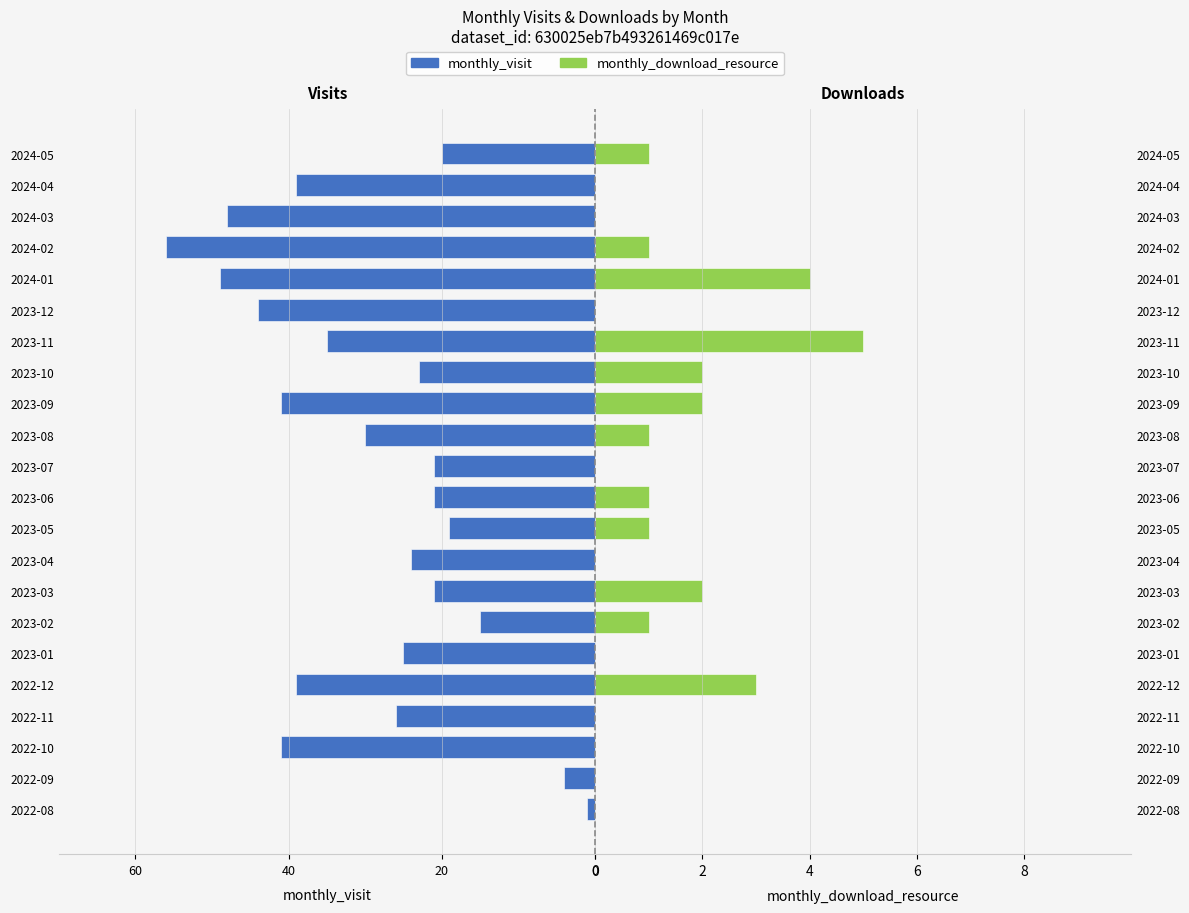

True or false: monthly_visit has a value of -34 at 2024-05.

False